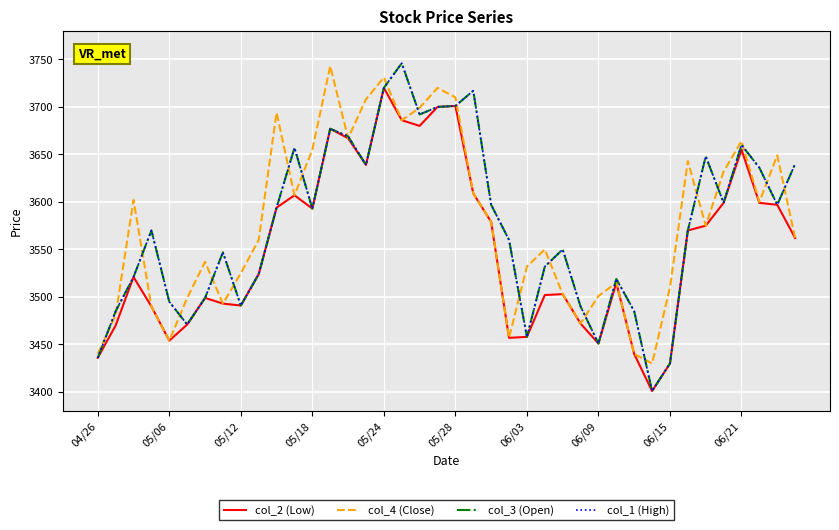

Does the chart display data point markers on the line(s)?

No